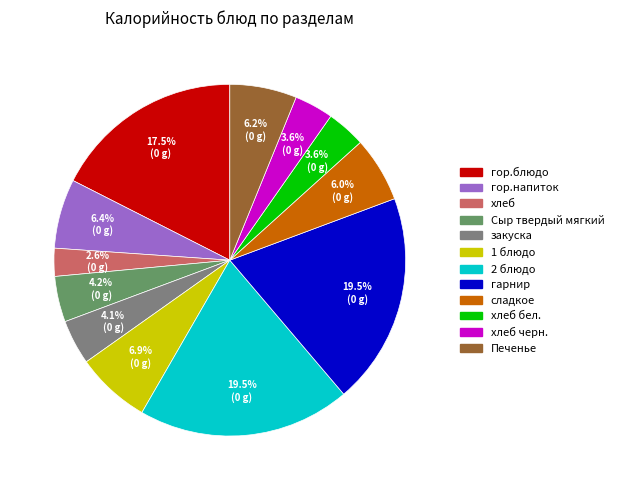

Does any single category account for the majority?

No